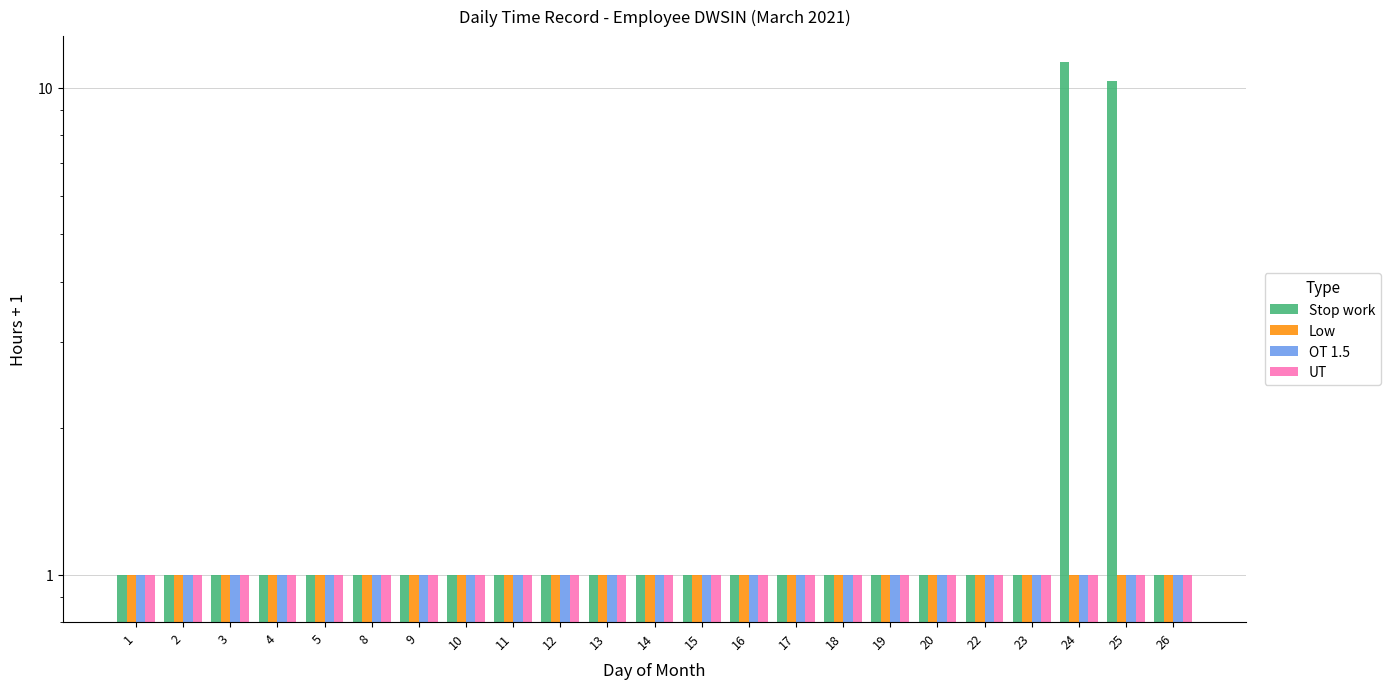

Which series has the widest spread of values?

Stop work